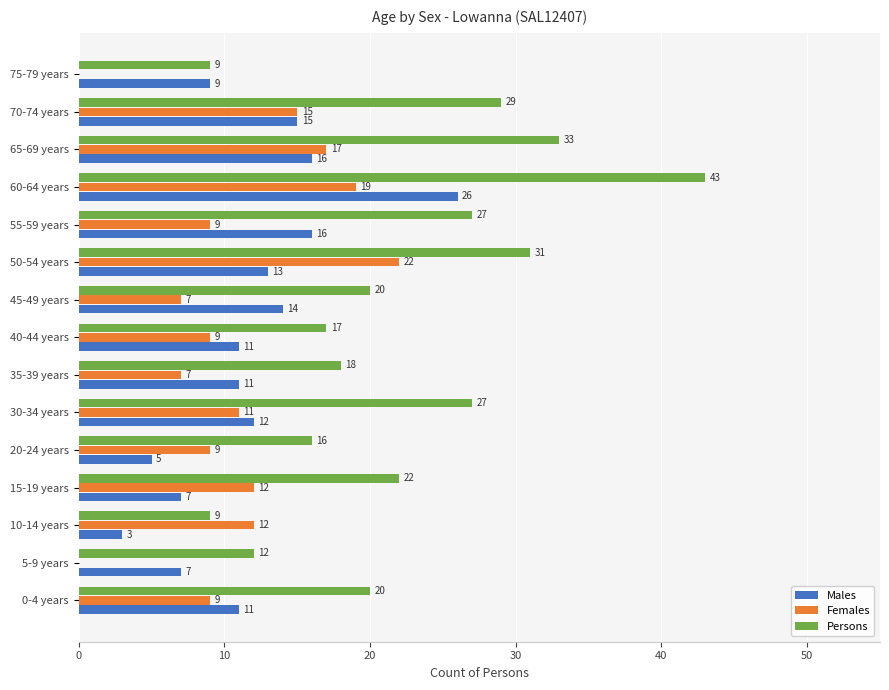

What is the sum of the Persons values at 15-19 years and 65-69 years?

55